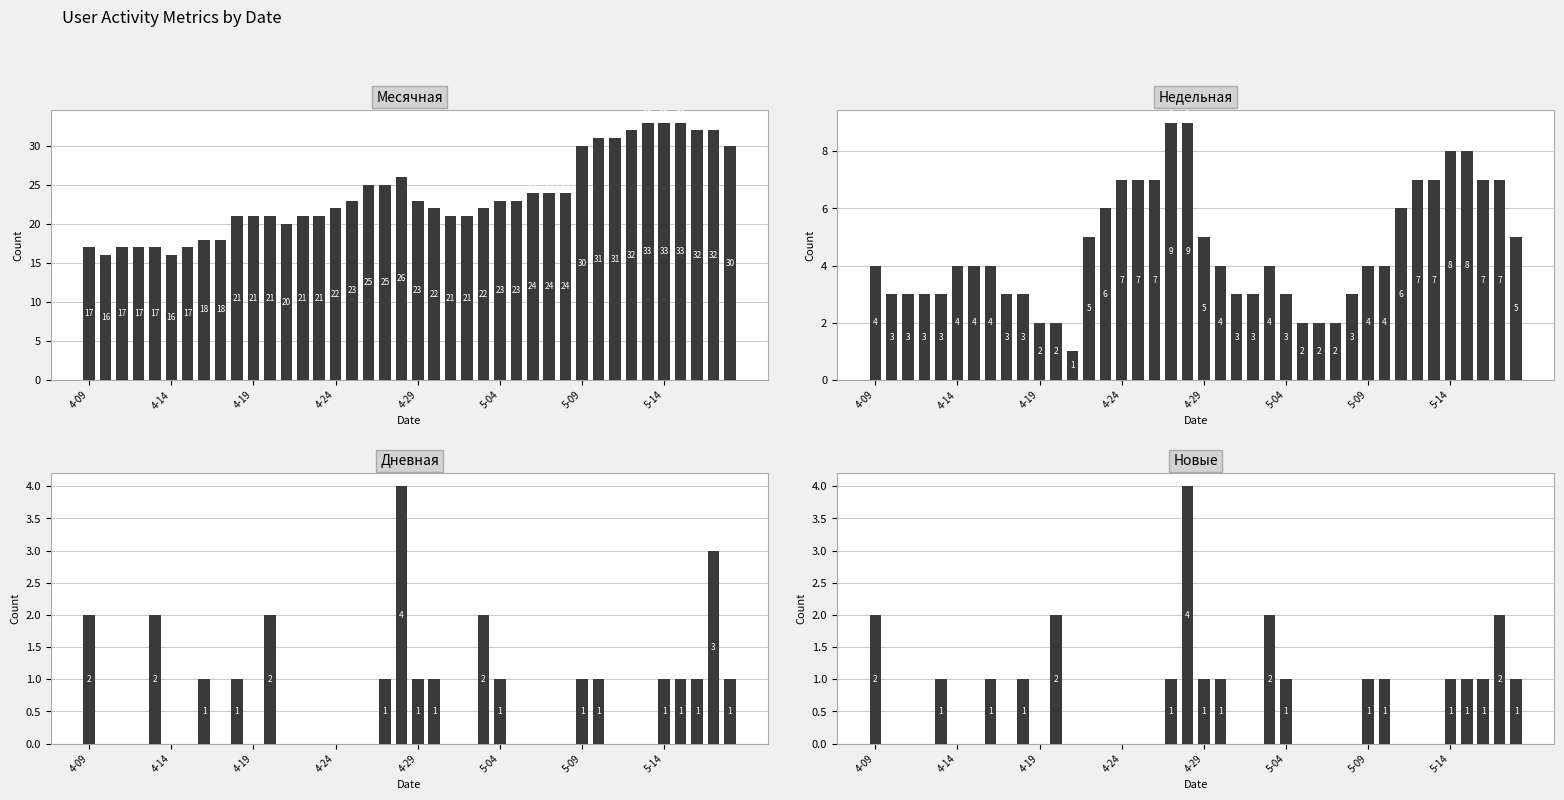

The value of Новые at 5-09 is 2. True or false?

False